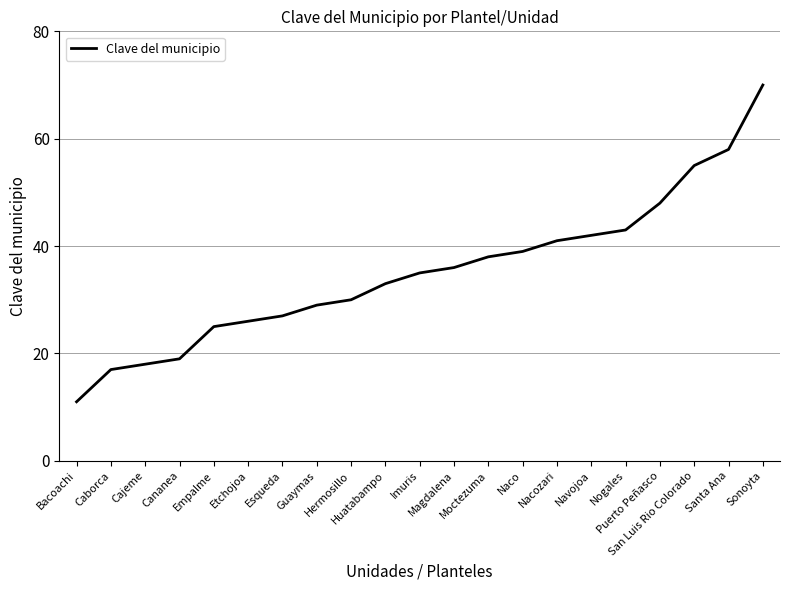

What position from the left is Magdalena?

12